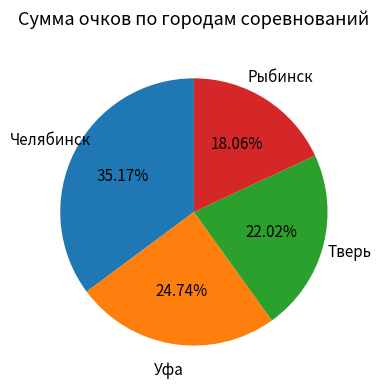

Does any single category account for the majority?

No